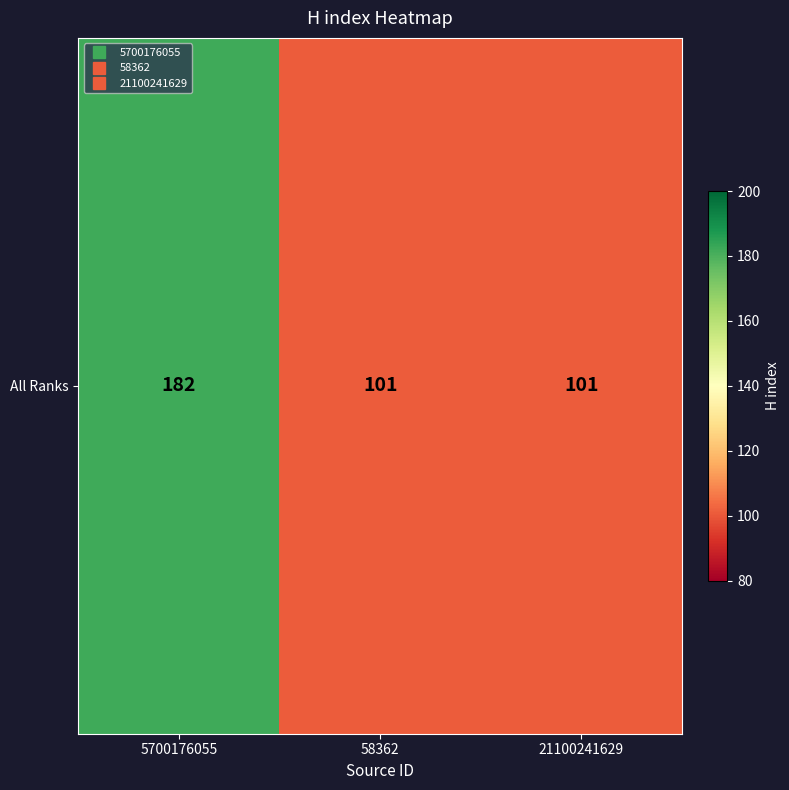

List the labels in order of value, smallest first.

58362, 21100241629, 5700176055